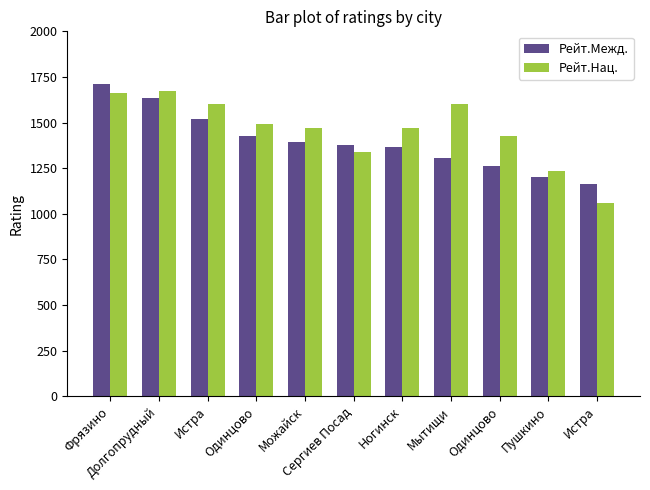

What is the sum of all Рейт.Межд. values?

15361